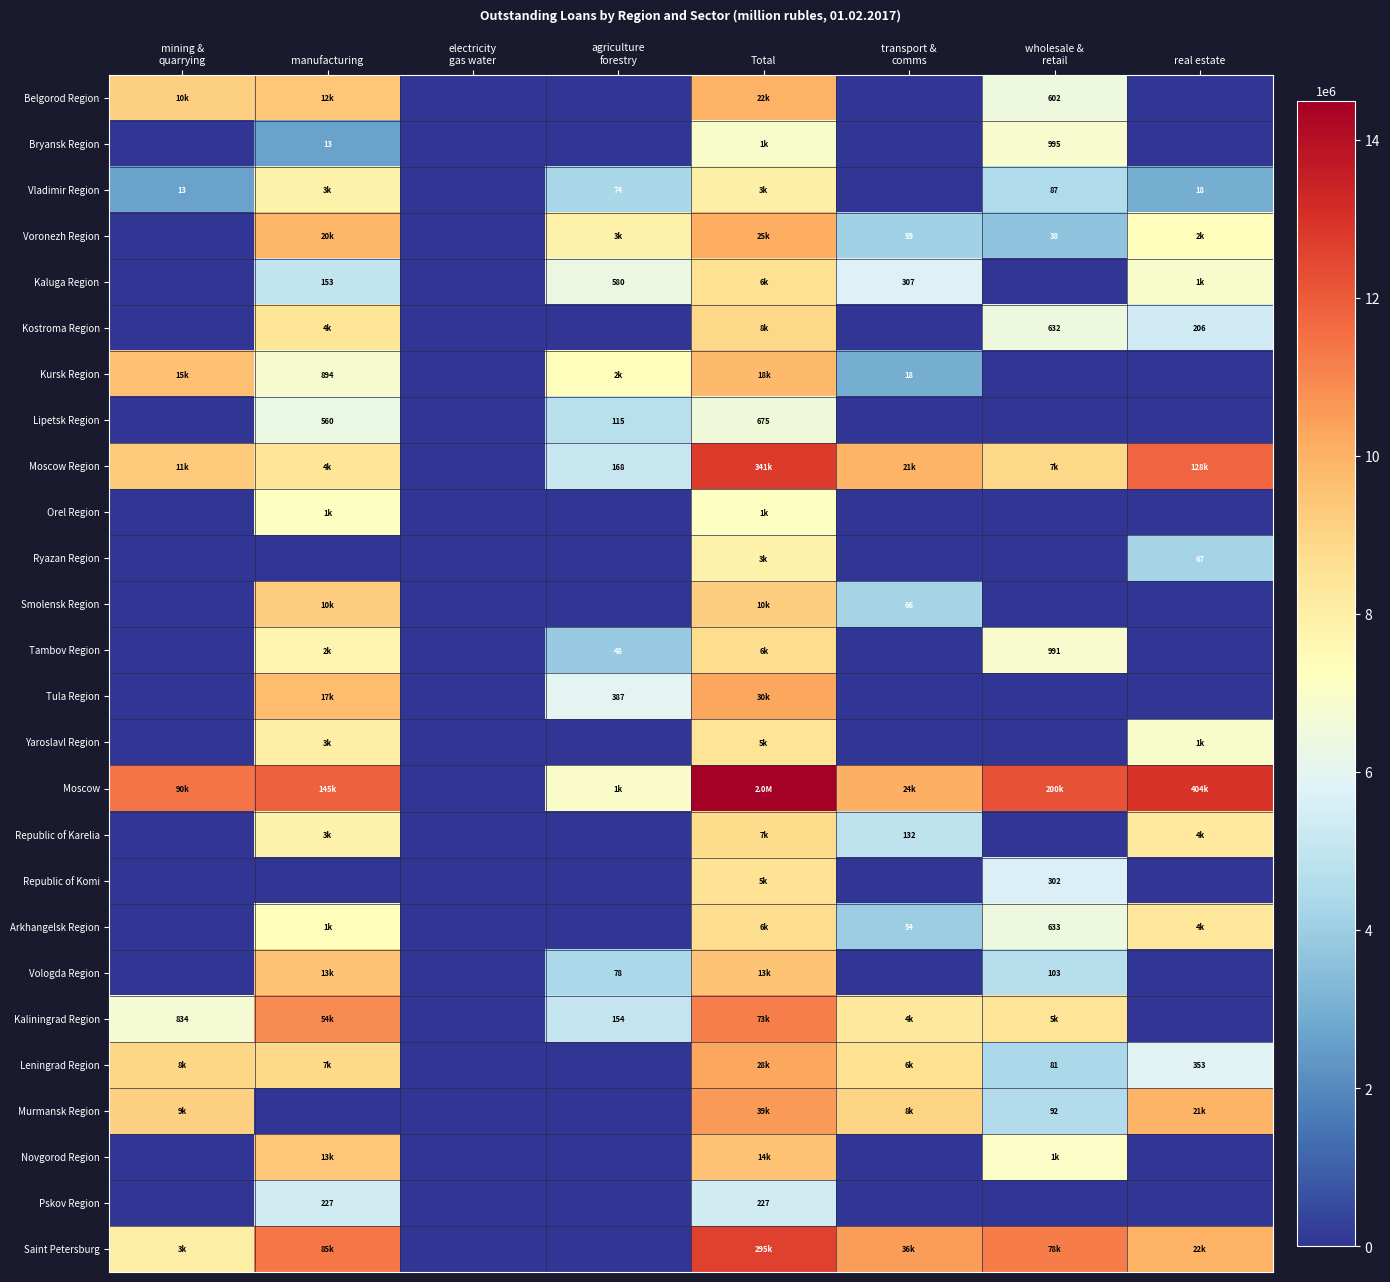

How many series are shown in this chart?

26